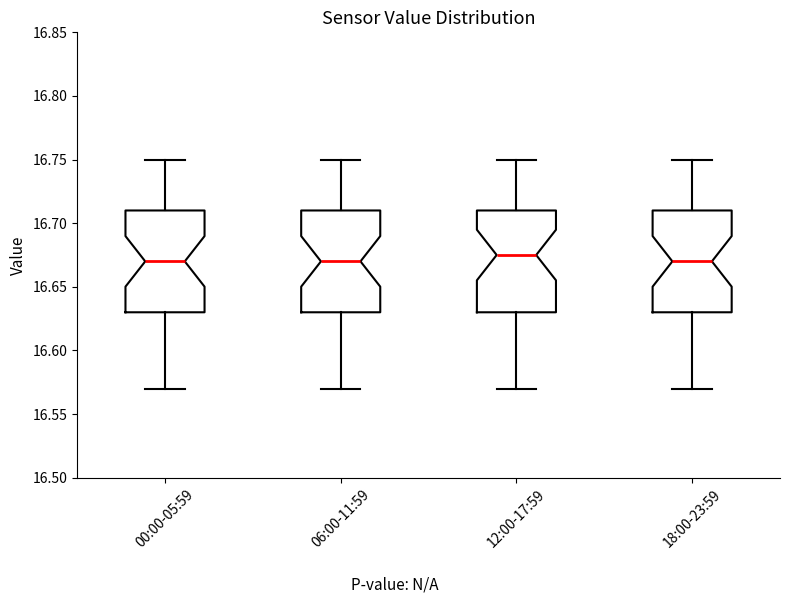

Reading left to right, transcribe this box plot: for each box, give where its median line is, the range the box spans, and where its two whiskers end, as read against the y-axis. The values are not printed on the chart, so give them approximately, as read against the axis.

00:00-05:59: median 16.670, box 16.630 to 16.710, whiskers 16.570 to 16.750
06:00-11:59: median 16.670, box 16.630 to 16.710, whiskers 16.570 to 16.750
12:00-17:59: median 16.675, box 16.630 to 16.710, whiskers 16.570 to 16.750
18:00-23:59: median 16.670, box 16.630 to 16.710, whiskers 16.570 to 16.750